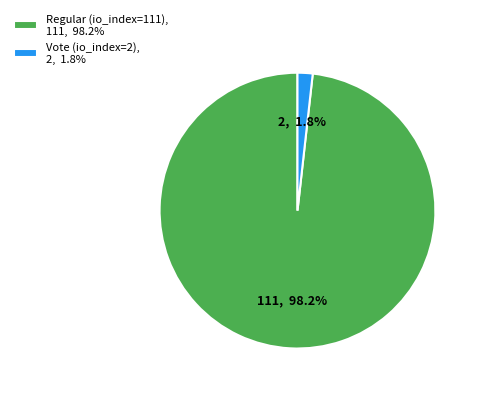

Which has a higher value, Vote (io_index=2), 2, 1.8% or Regular (io_index=111), 111, 98.2%?

Regular (io_index=111), 111, 98.2%